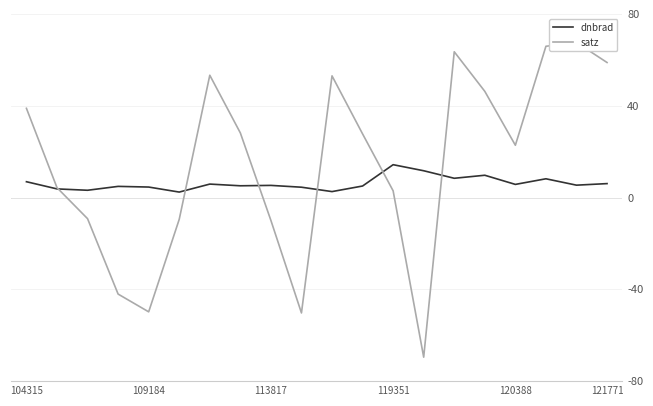

What is the difference between the highest and lowest values at 7?

23.0